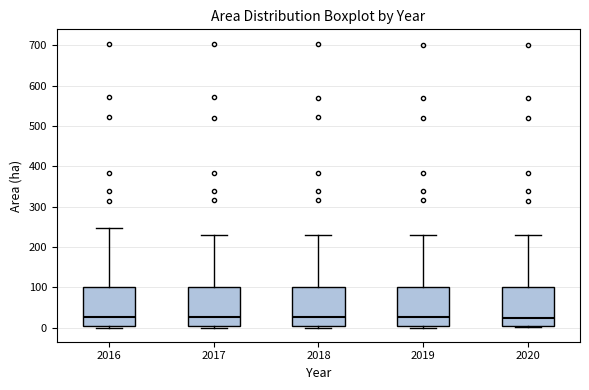

Reading left to right, transcribe this box plot: for each box, give where its median line is, the range the box spans, and where its two whiskers end, as read against the y-axis. The values are not printed on the chart, so give them approximately, as read against the axis.

2016: median 30, box 0 to 100, whiskers 0 (just below the box's lower edge) to 250
2017: median 30, box 0 to 100, whiskers 0 (just below the box's lower edge) to 230
2018: median 30, box 0 to 100, whiskers 0 (just below the box's lower edge) to 230
2019: median 30, box 0 to 100, whiskers 0 (just below the box's lower edge) to 230
2020: median 20, box 0 to 100, whiskers 0 (just below the box's lower edge) to 230